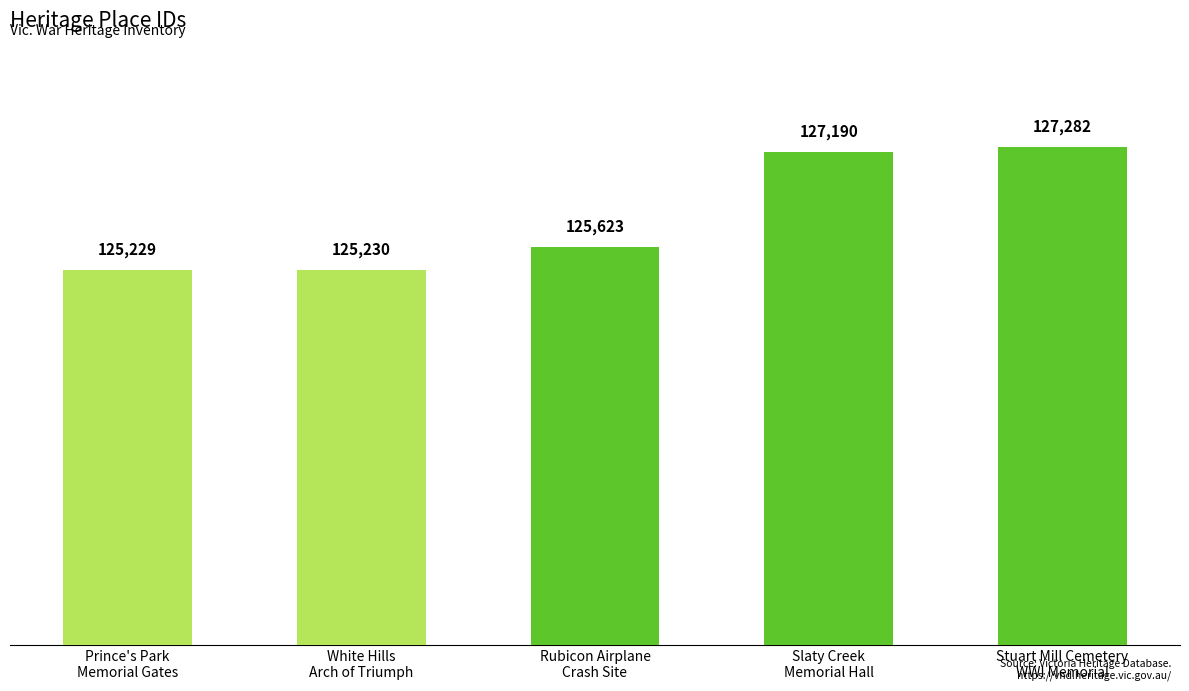

What is the change in value from Prince's Park
Memorial Gates to Rubicon Airplane
Crash Site?

+394